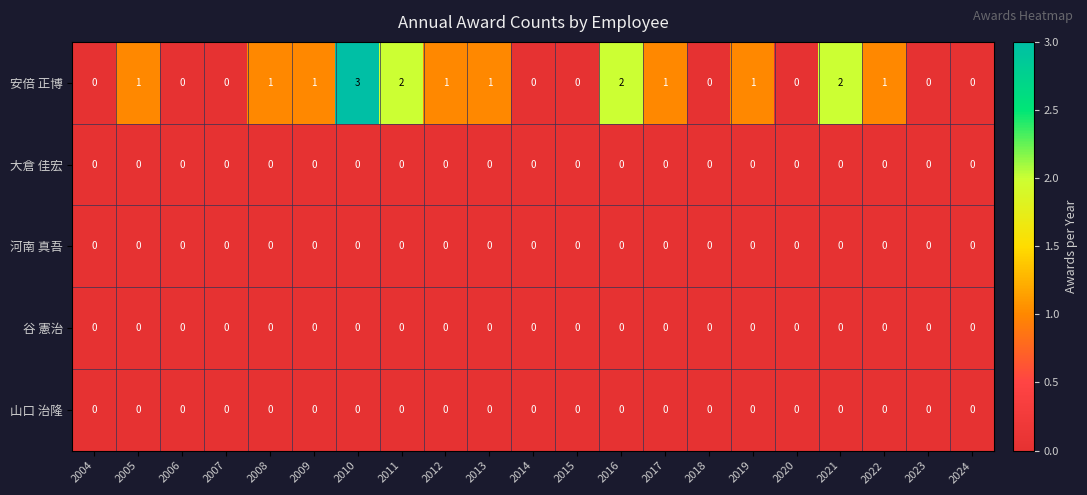

Which series has the largest range (max minus min)?

安倍 正博